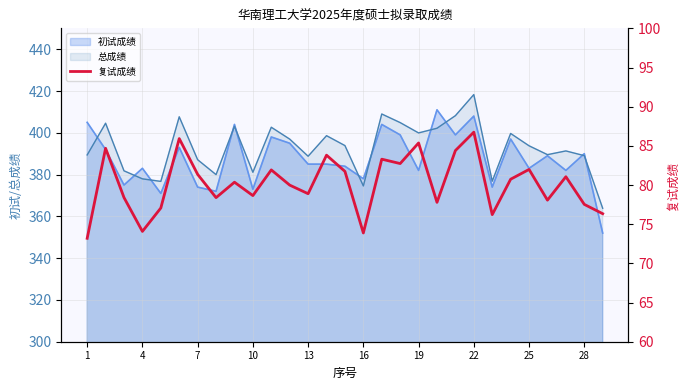

The value at 1 is 73.2. True or false?

True